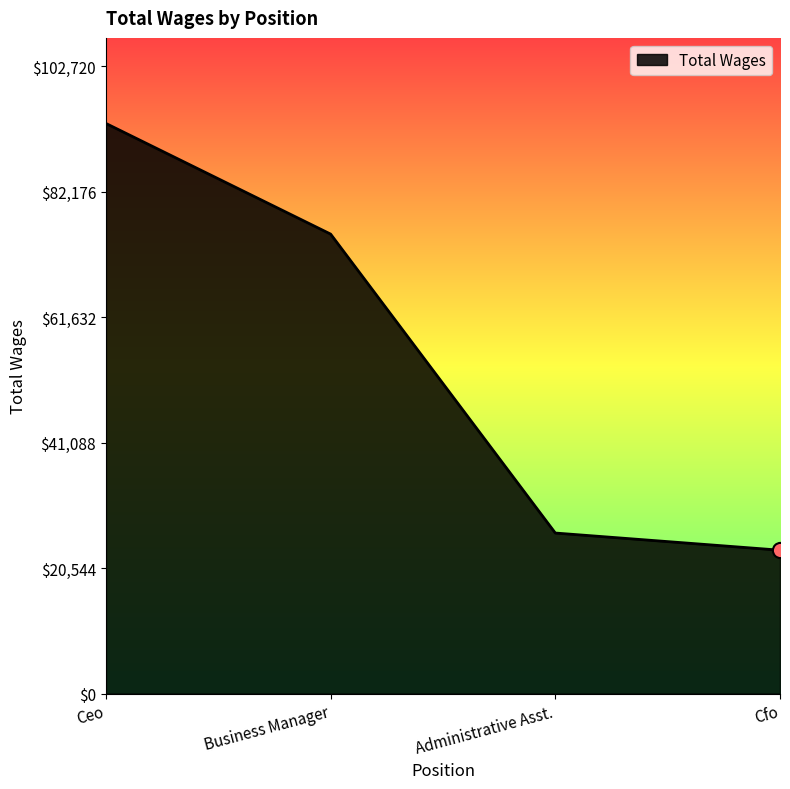

Approximately how many times larger is the value at Cfo compared to Administrative Asst.?

0.9